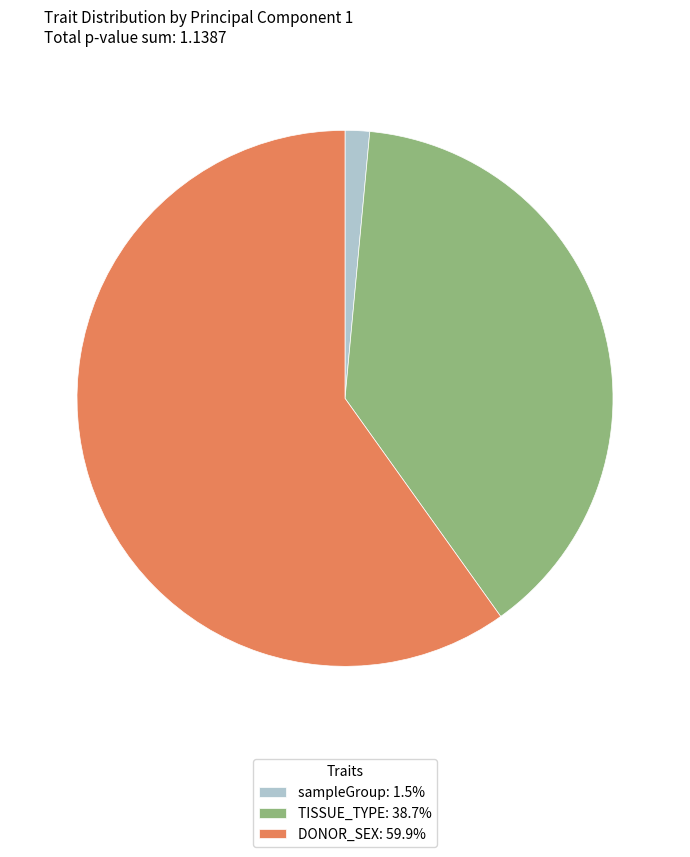

Which category has the smallest portion of the pie?

sampleGroup